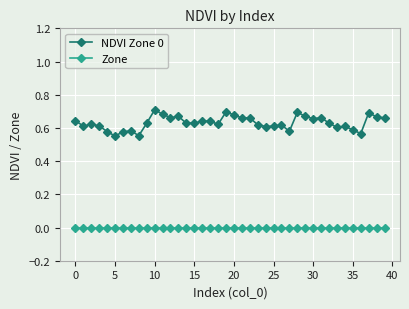

List the series in order of their overall mean, highest first.

NDVI Zone 0, Zone